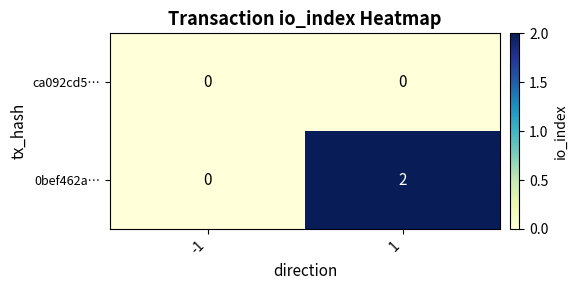

Reading left to right, extract all data points from this chart.

ca092cd5…: -1=0	1=0
0bef462a…: -1=0	1=2